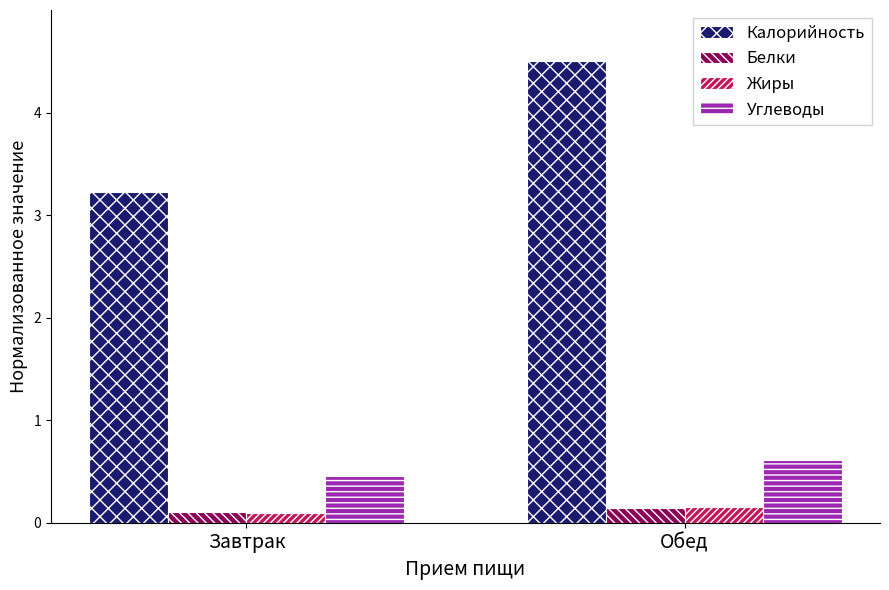

What is the spread (max minus min) of values at Завтрак?

3.1